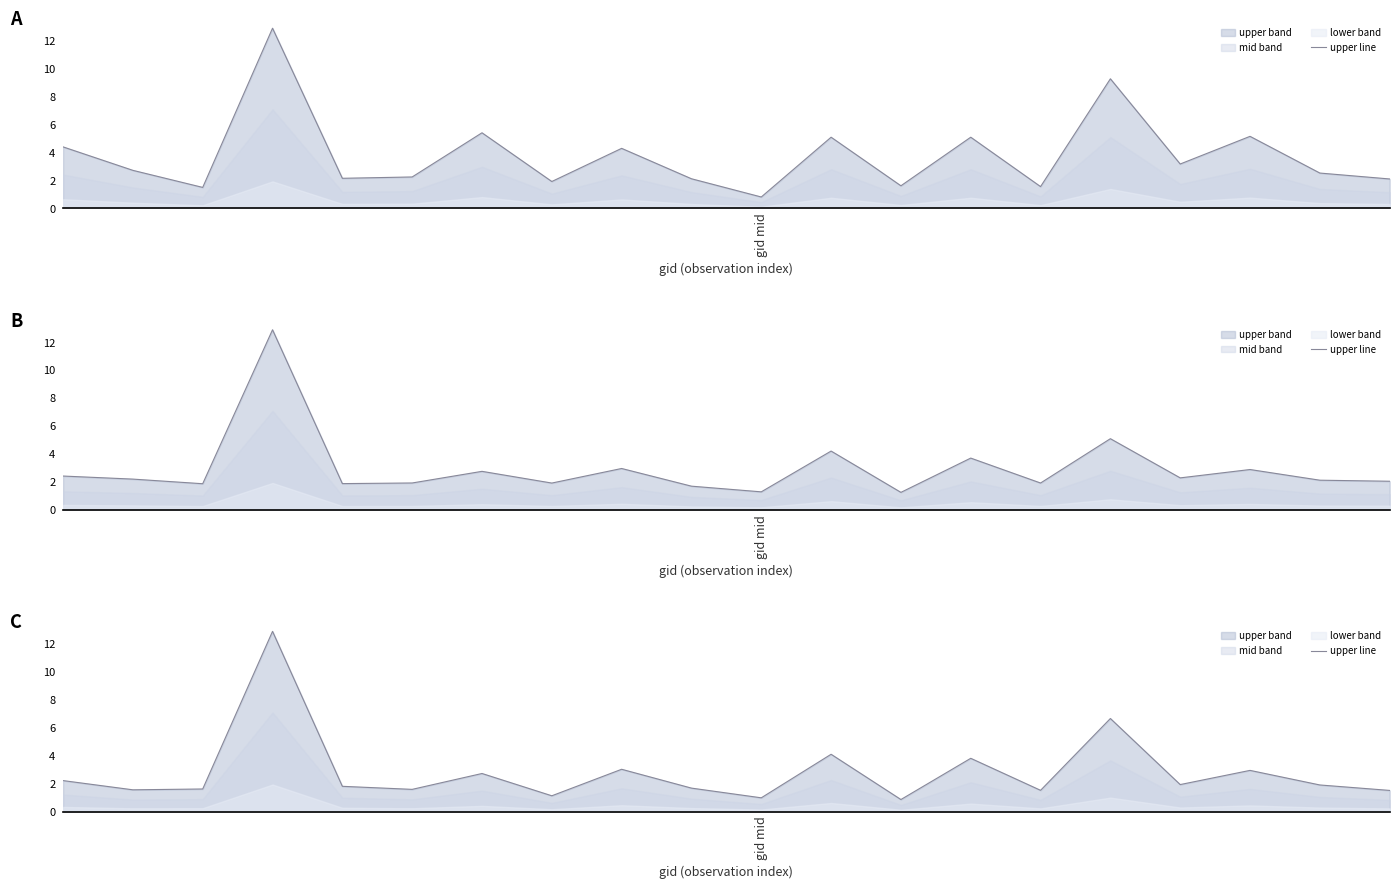

What position from the left is 14?

15